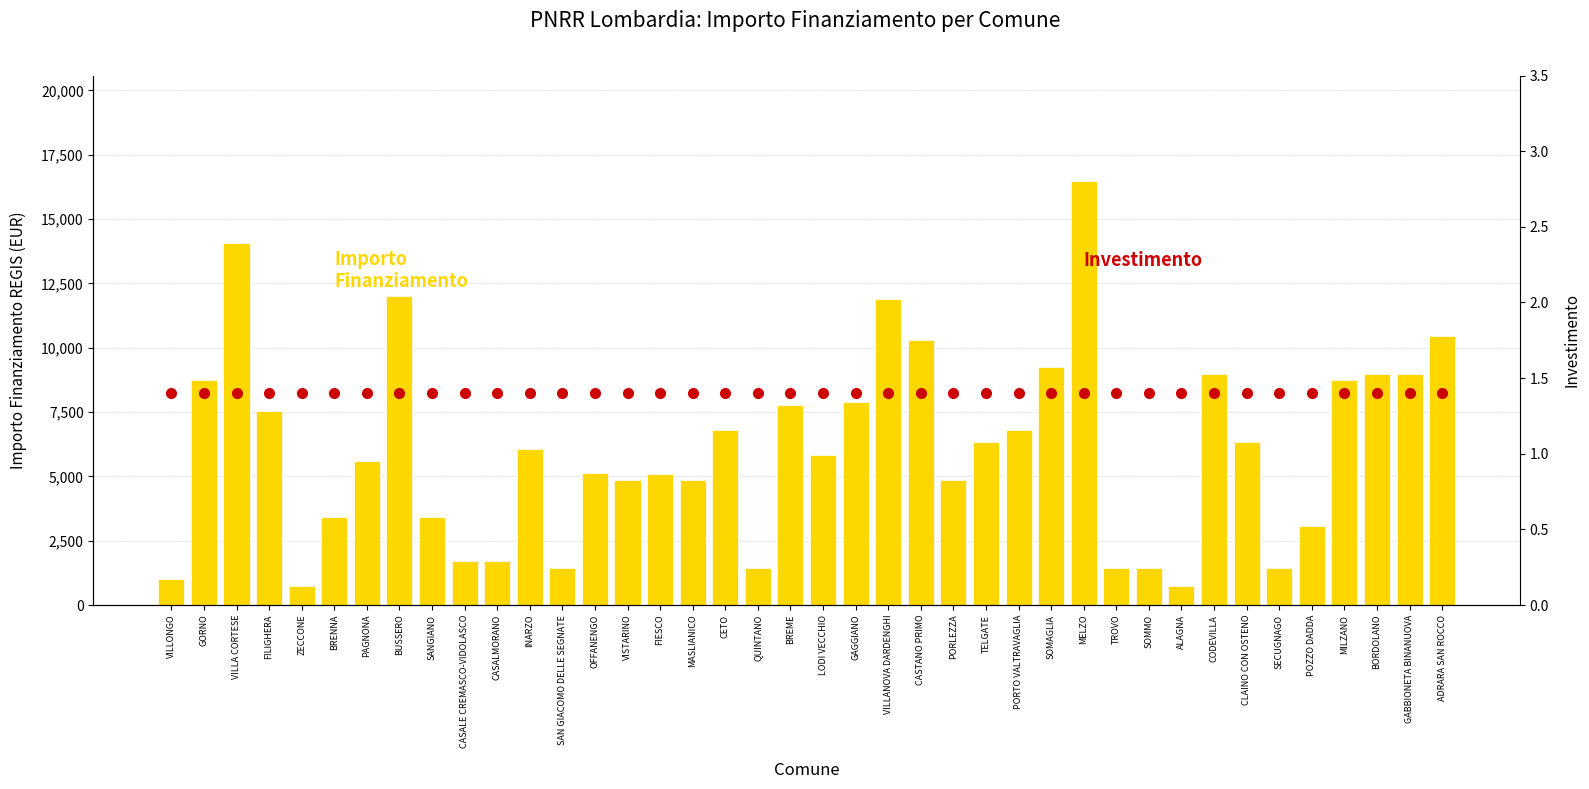

Rank the series by their average value, from lowest to highest.

INVESTIMENTO, IMPORTO FINANZIAMENTO REGIS